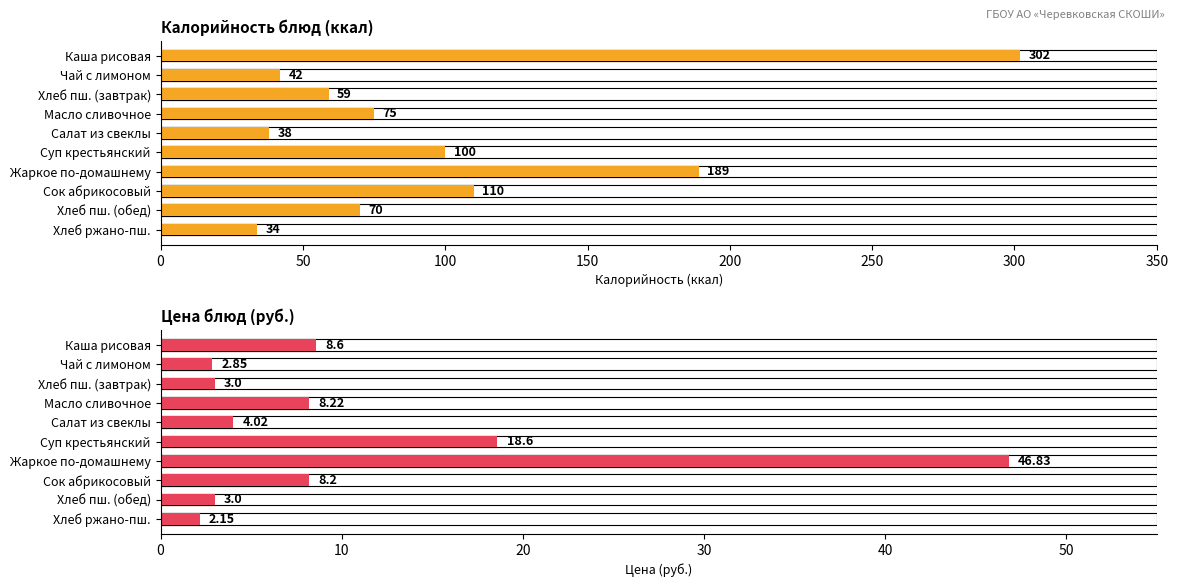

What is the maximum value shown in the chart?

302.0